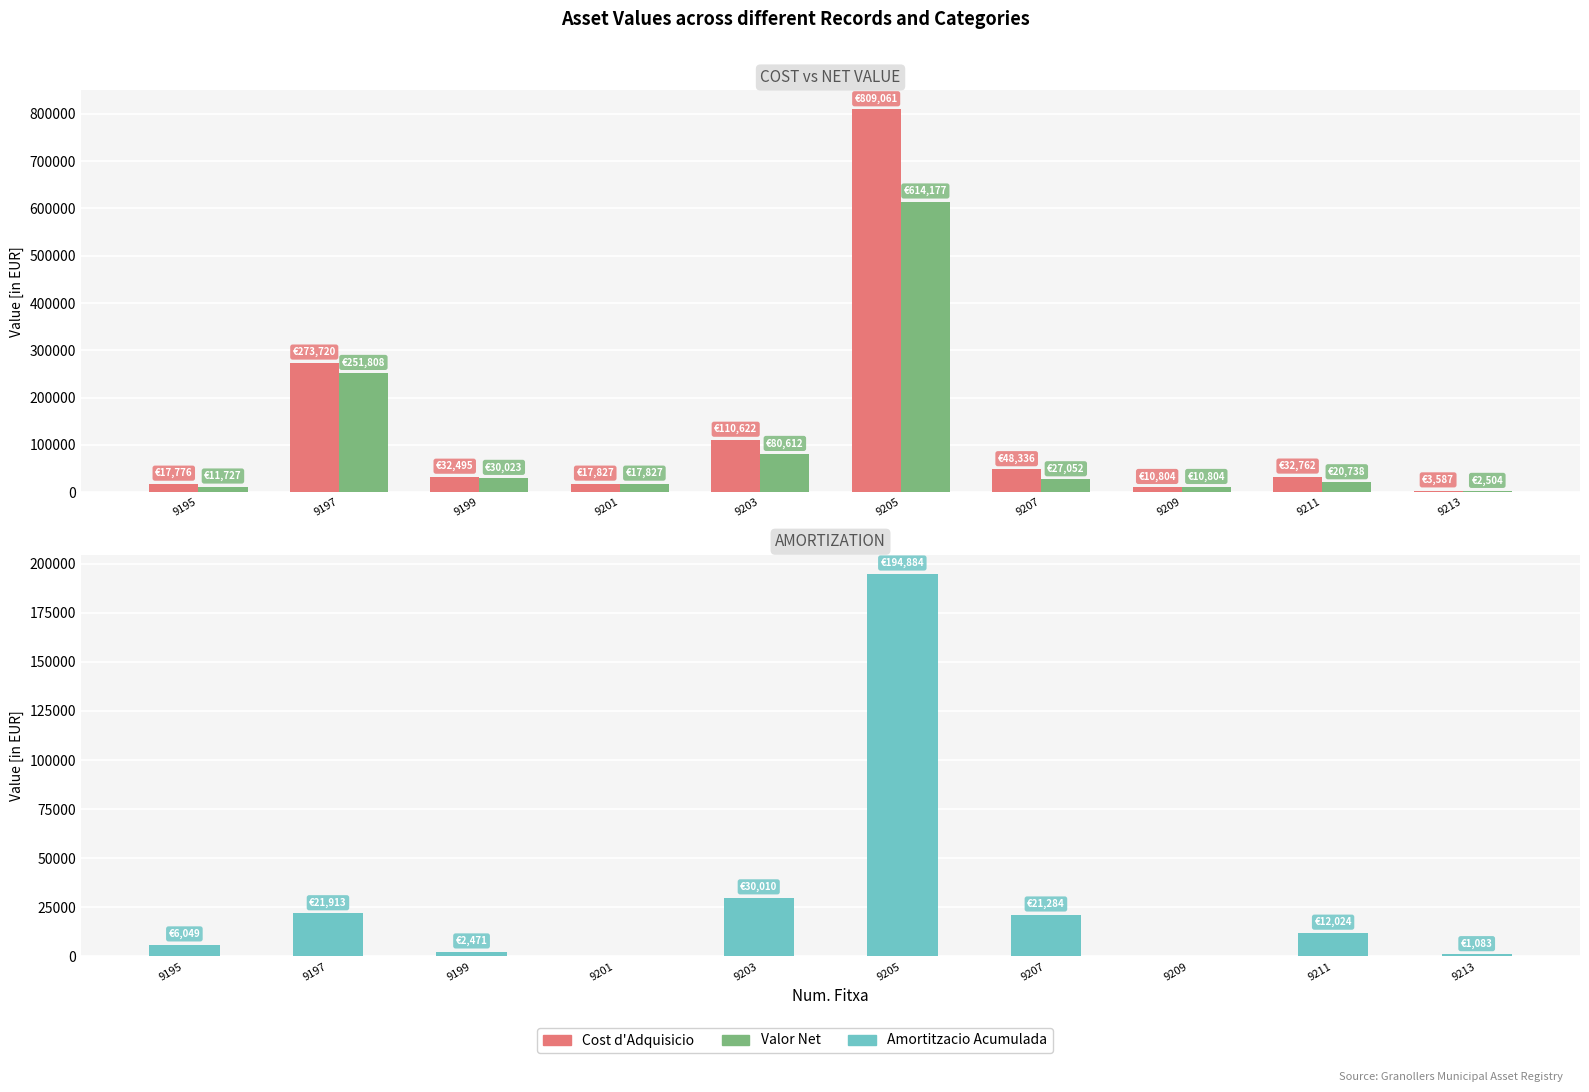

What is the difference between the highest and lowest values at 9209?

10803.9